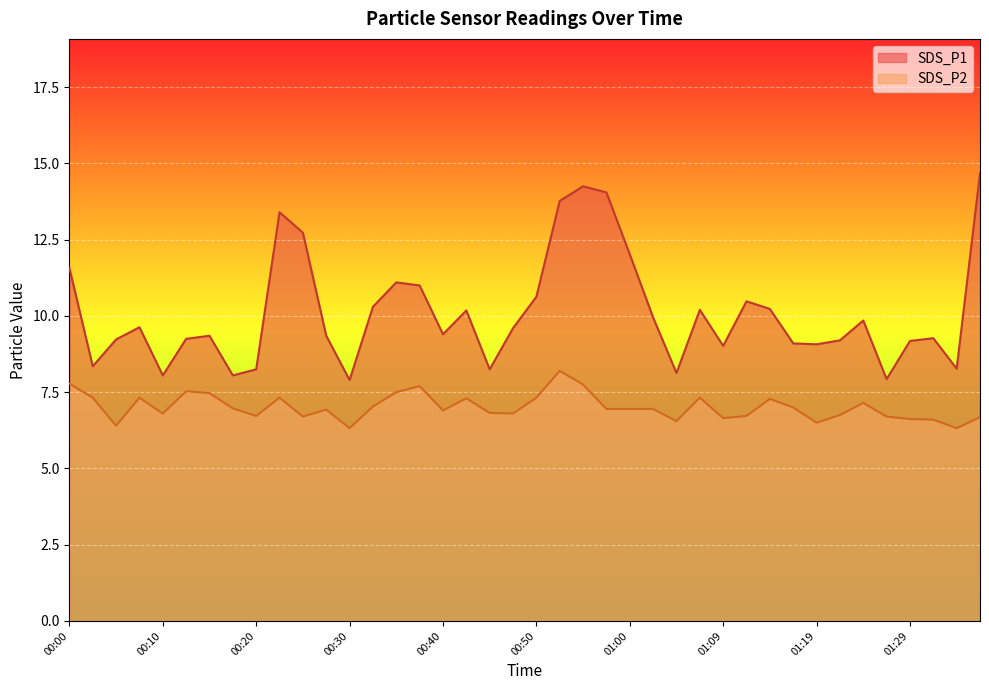

What is the difference between the maximum and second lowest values in the SDS_P1 series?

6.8